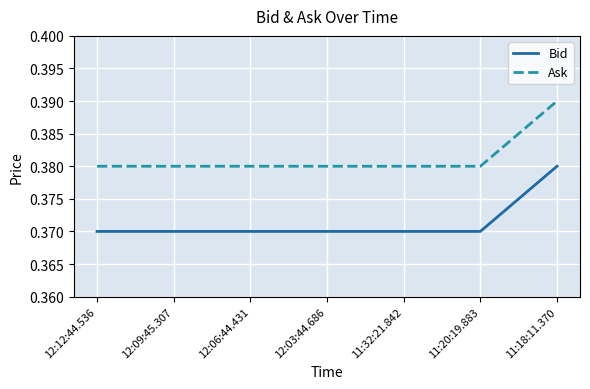

What position from the right is 12:12:44.536?

7